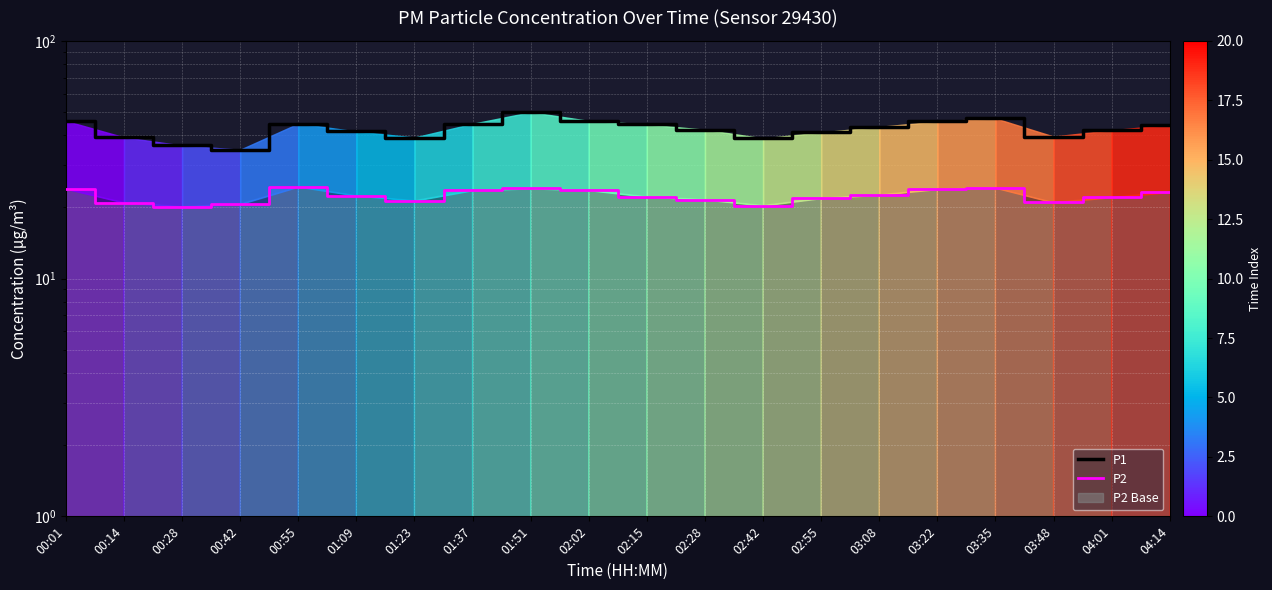

Reading left to right, list all the values displayed in this chart.

P1: 00:01=46.0	00:14=39.3	00:28=36.3	00:42=34.9	00:55=44.9	01:09=41.6	01:23=39.2	01:37=44.8	01:51=50.1	02:02=46.1	02:15=44.5	02:28=42.3	02:42=38.9	02:55=41.2	03:08=43.5	03:22=45.8	03:35=47.2	03:48=39.6	04:01=42.1	04:14=44.3
P2: 00:01=23.9	00:14=20.9	00:28=20.1	00:42=20.6	00:55=24.4	01:09=22.4	01:23=21.3	01:37=23.5	01:51=23.9	02:02=23.6	02:15=22.1	02:28=21.5	02:42=20.3	02:55=21.8	03:08=22.5	03:22=23.8	03:35=24.1	03:48=20.9	04:01=22.0	04:14=23.1